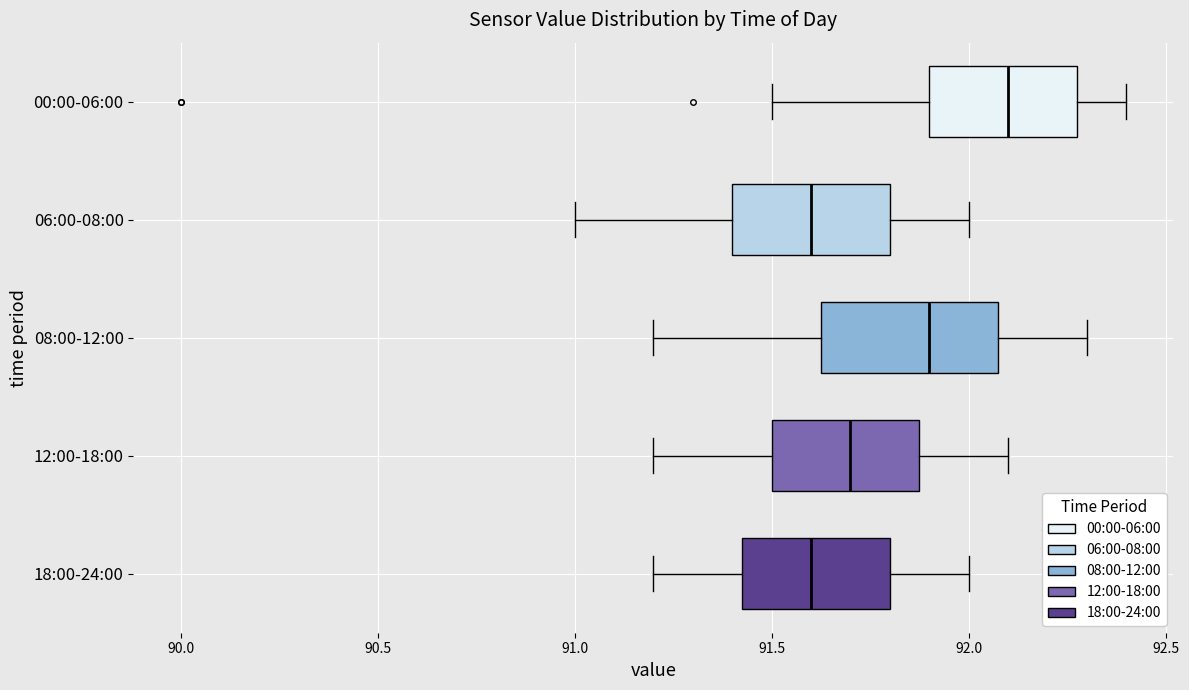

Where is the left edge of the box for 18:00-24:00 on the x-axis? The values are not printed on the chart, so give them approximately, as read against the axis.

91.45